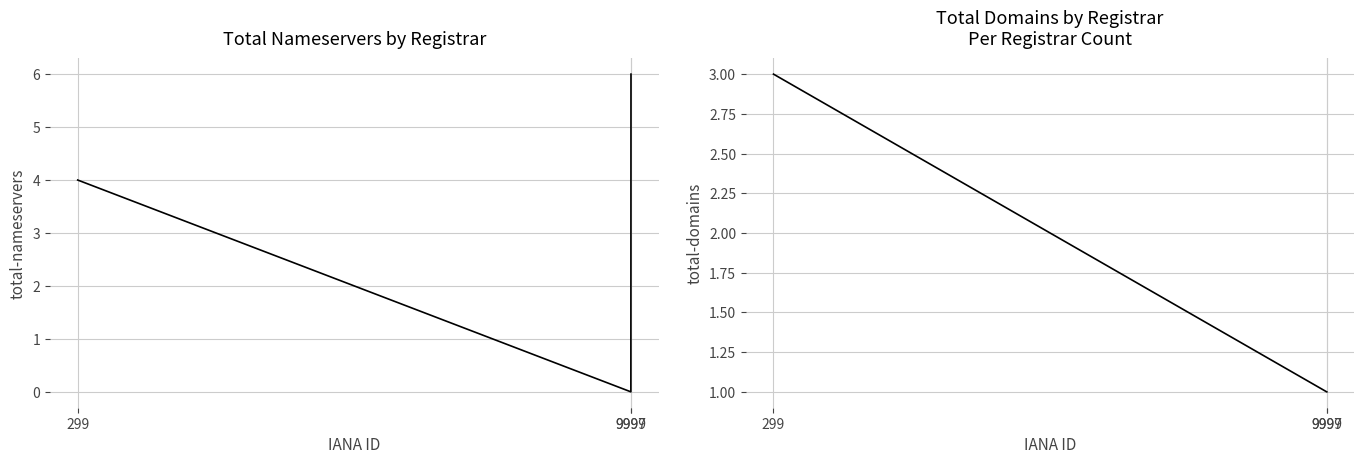

List the series in order of their peak value, highest first.

total-nameservers, total-domains